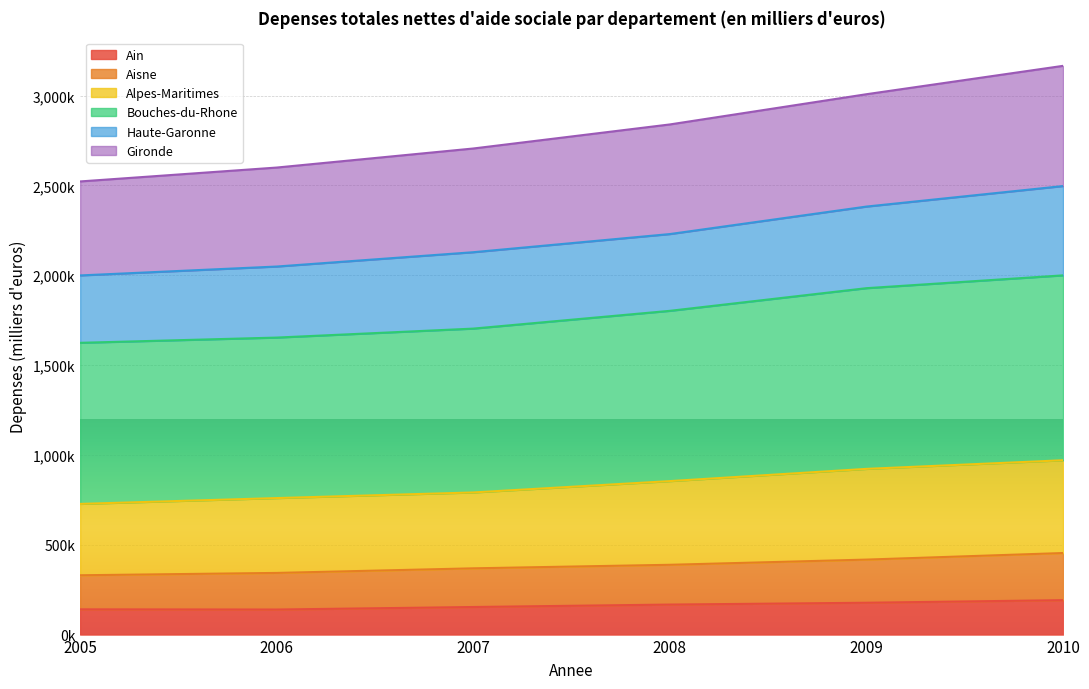

What is the difference between the Aisne values at 2010 and 2007?

85107